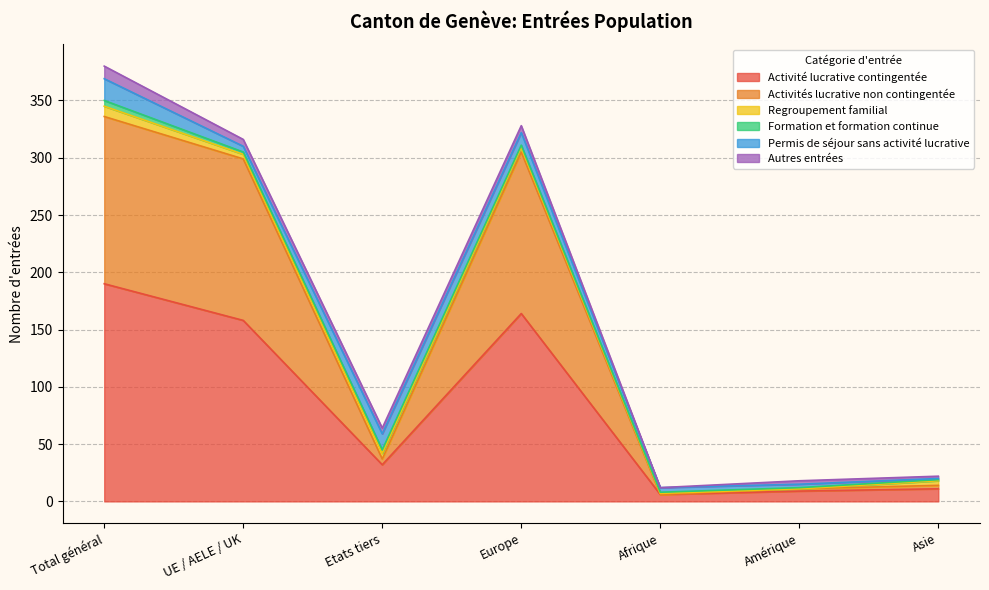

What is the total value across all series at Total général?

380